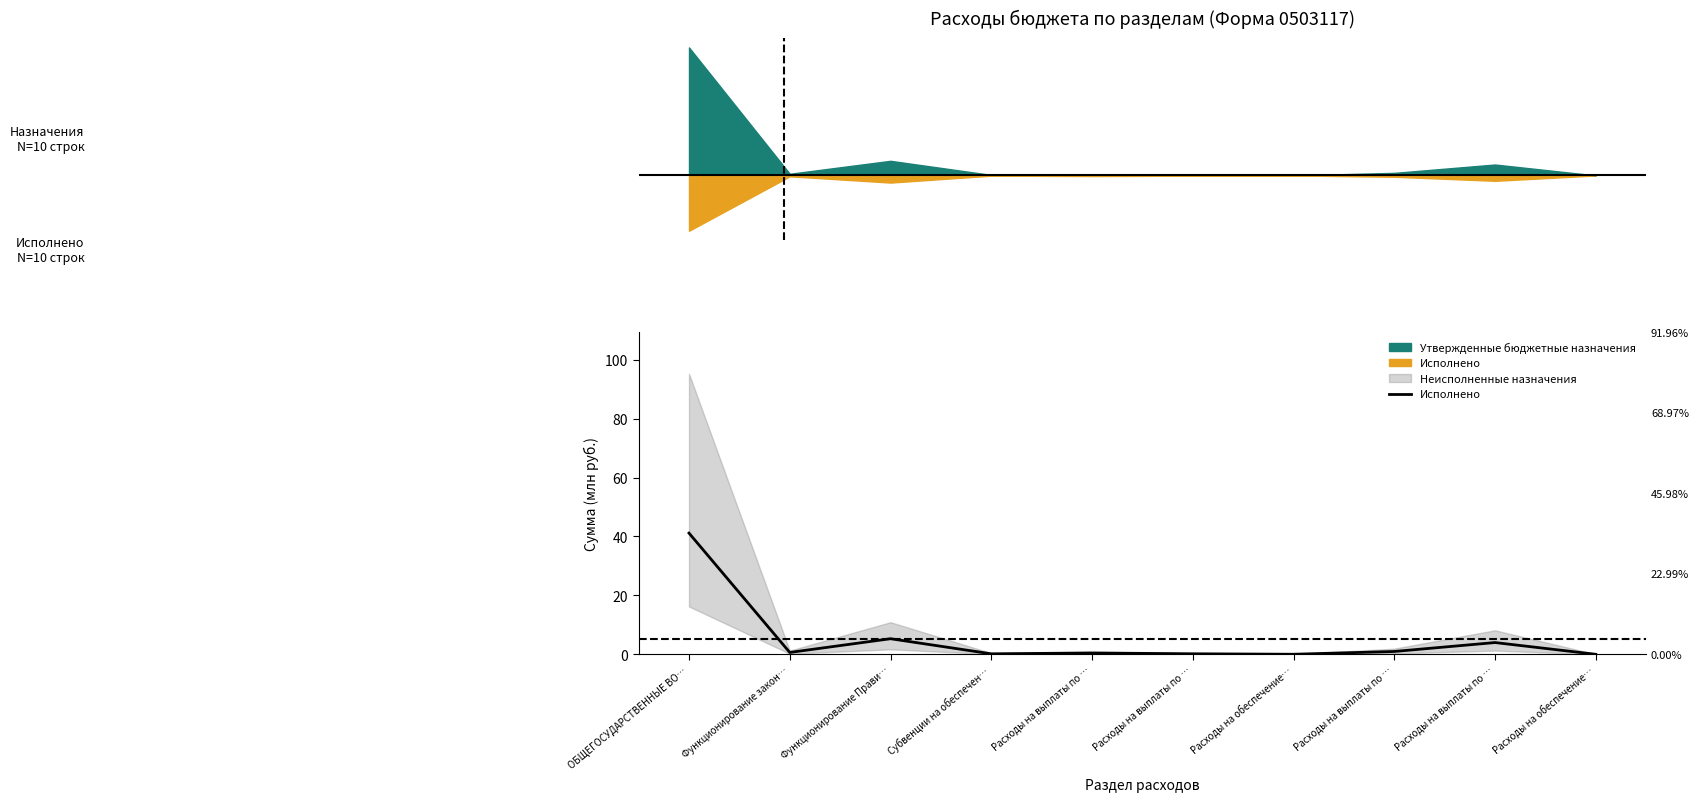

What is the difference between the maximum and second lowest values?

41.1